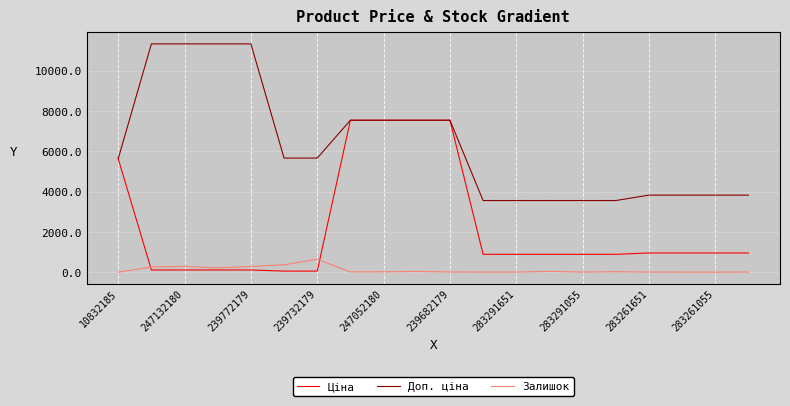

How many intersections are there between Ціна and Залишок?

2